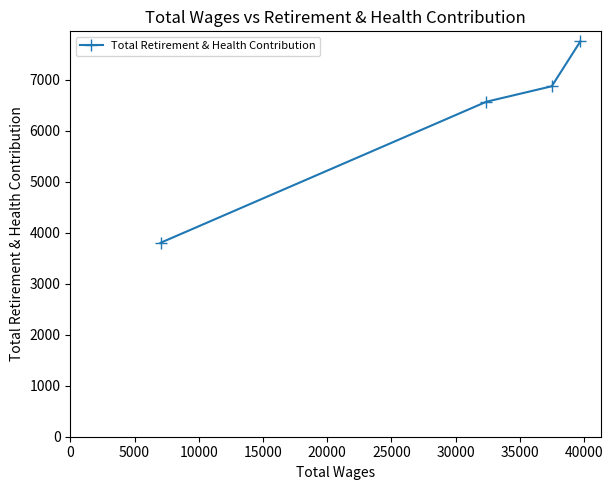

What is the minimum value shown in the chart?

3804